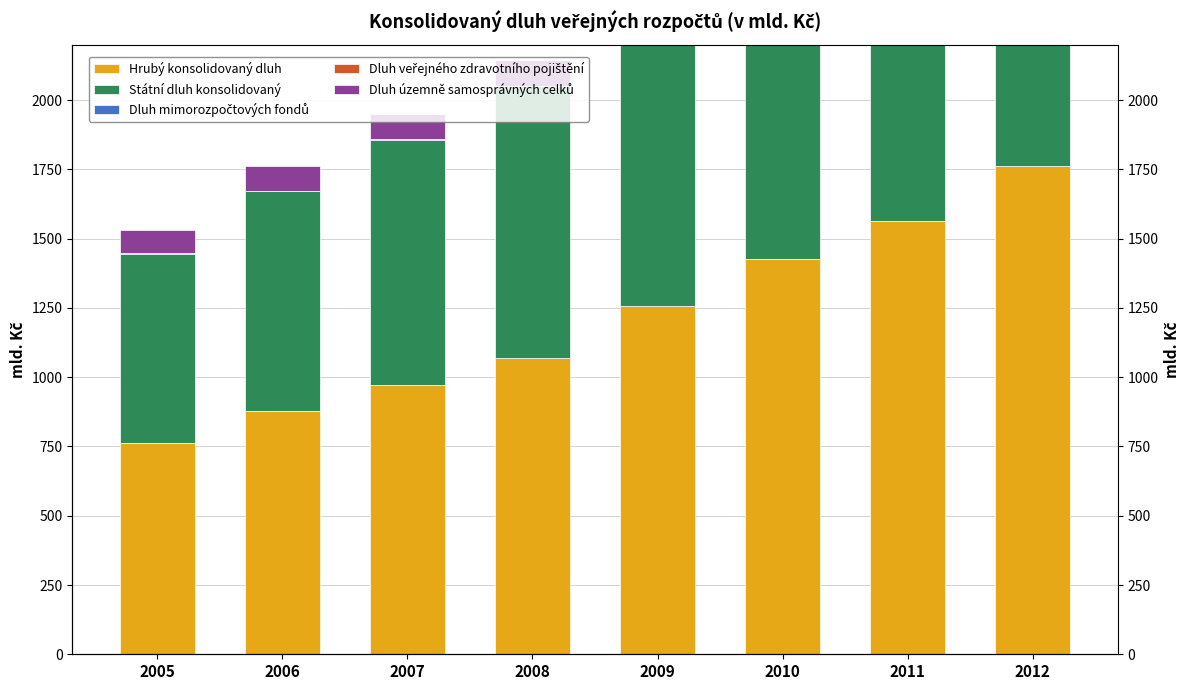

At 2006, list the series in order from largest to smallest.

Hrubý konsolidovaný dluh, Státní dluh konsolidovaný, Dluh územně samosprávných celků, Dluh mimorozpočtových fondů, Dluh veřejného zdravotního pojištění